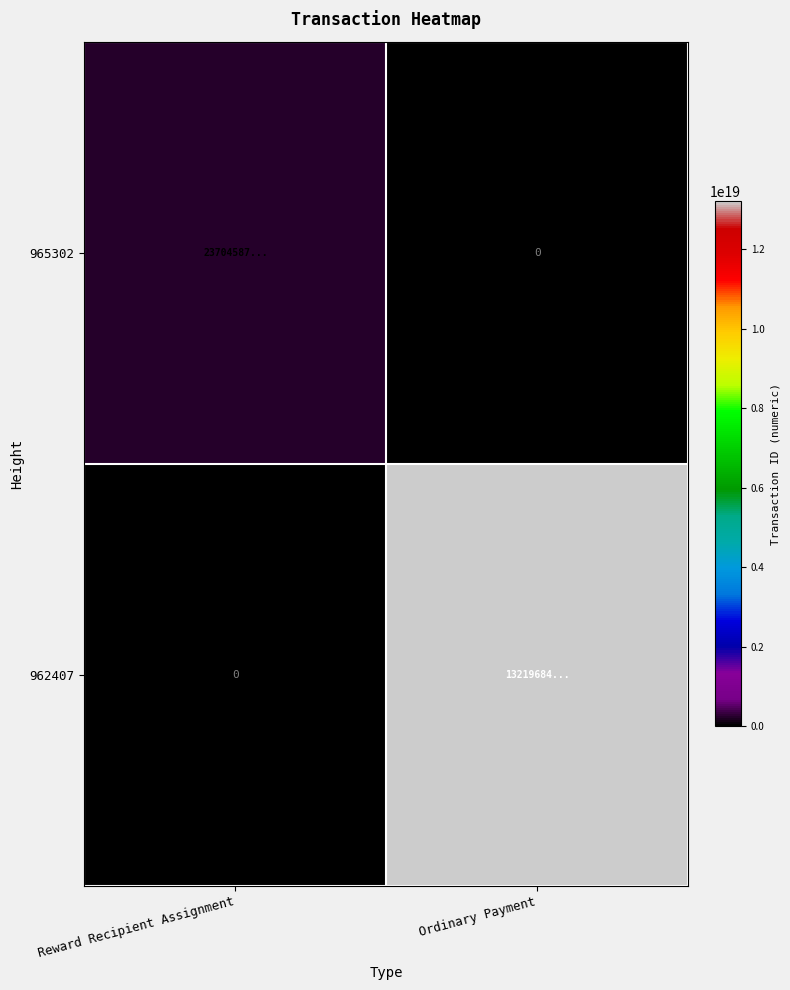

What is the difference between the highest and lowest values at Reward Recipient Assignment?

237045870117818464